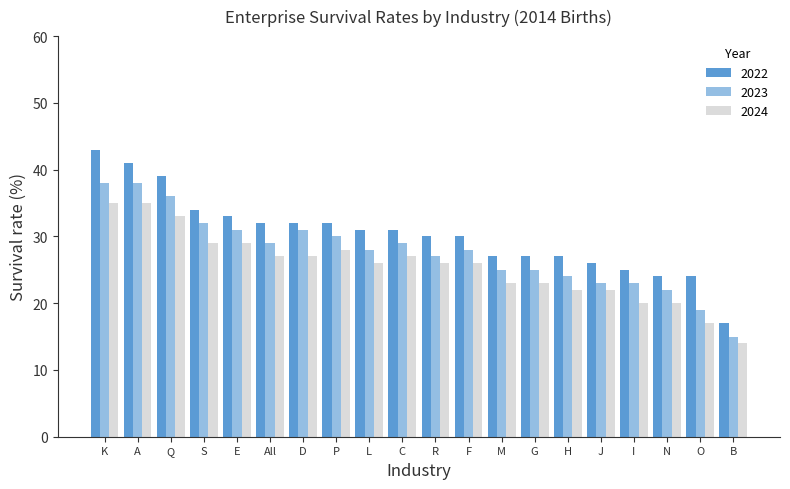

Count the number of categories in the chart.

20